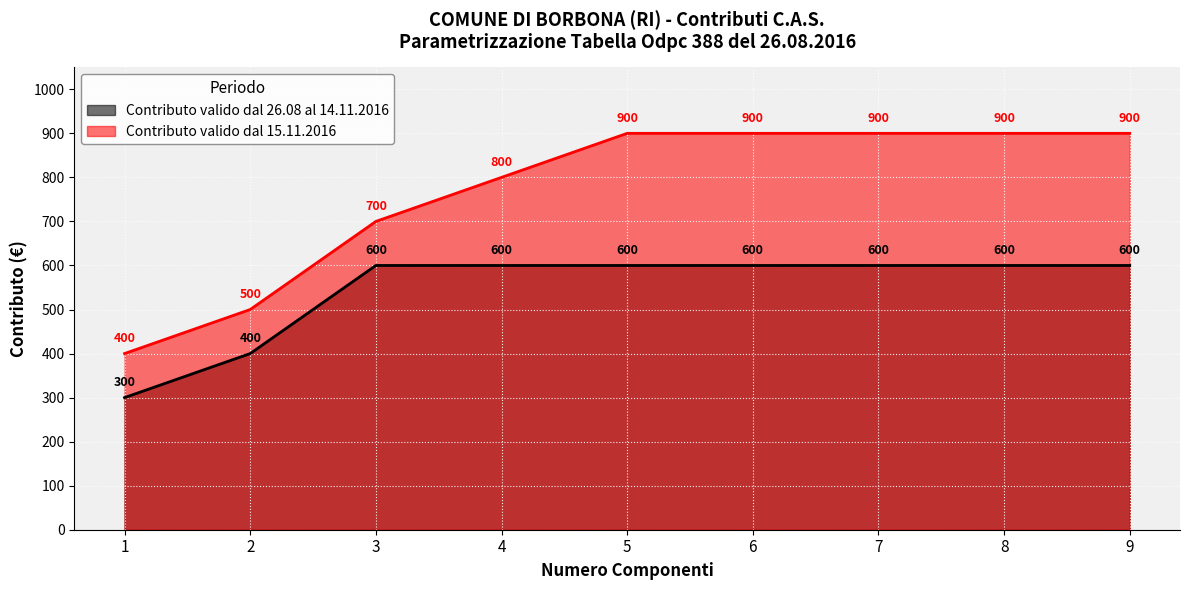

What is the sum of the contributo_post_15nov values at 1 and 7?

1300